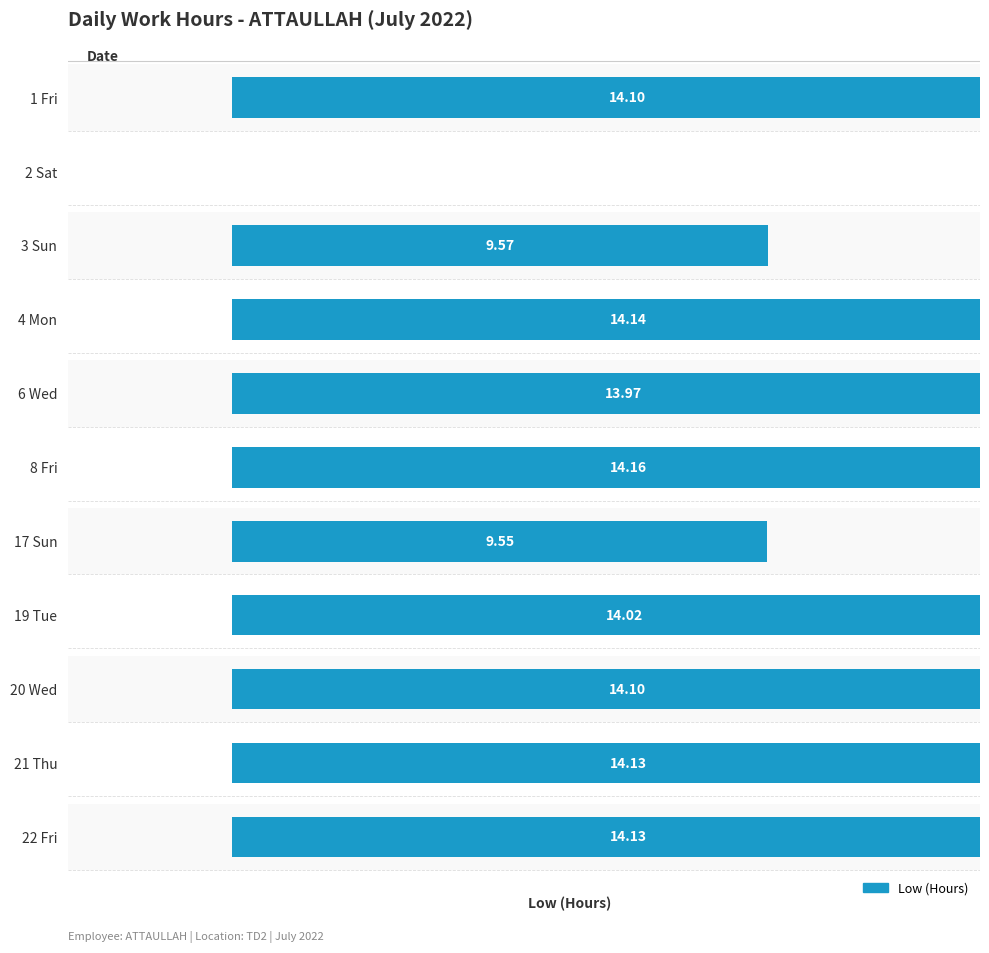

What is the label of the 6th bar from the left?

8 Fri